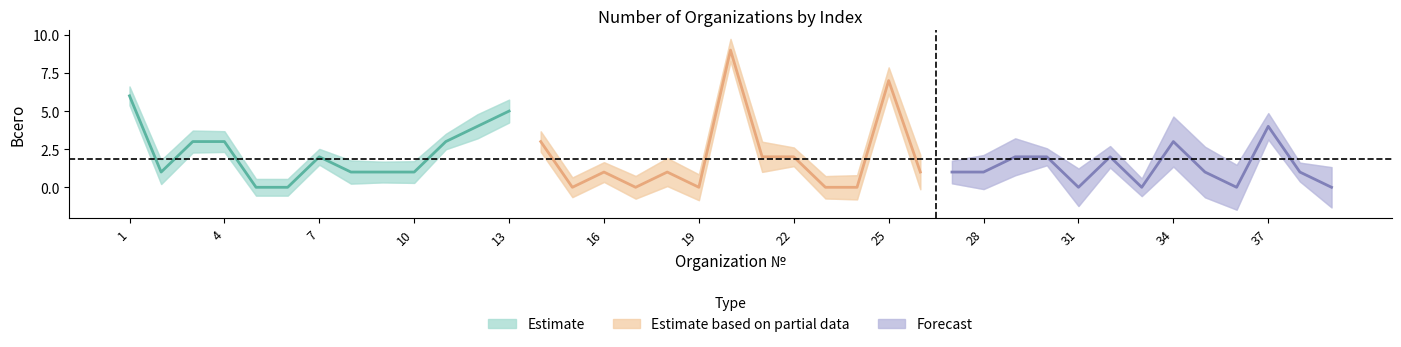

Which series has the largest total across all categories?

Estimate